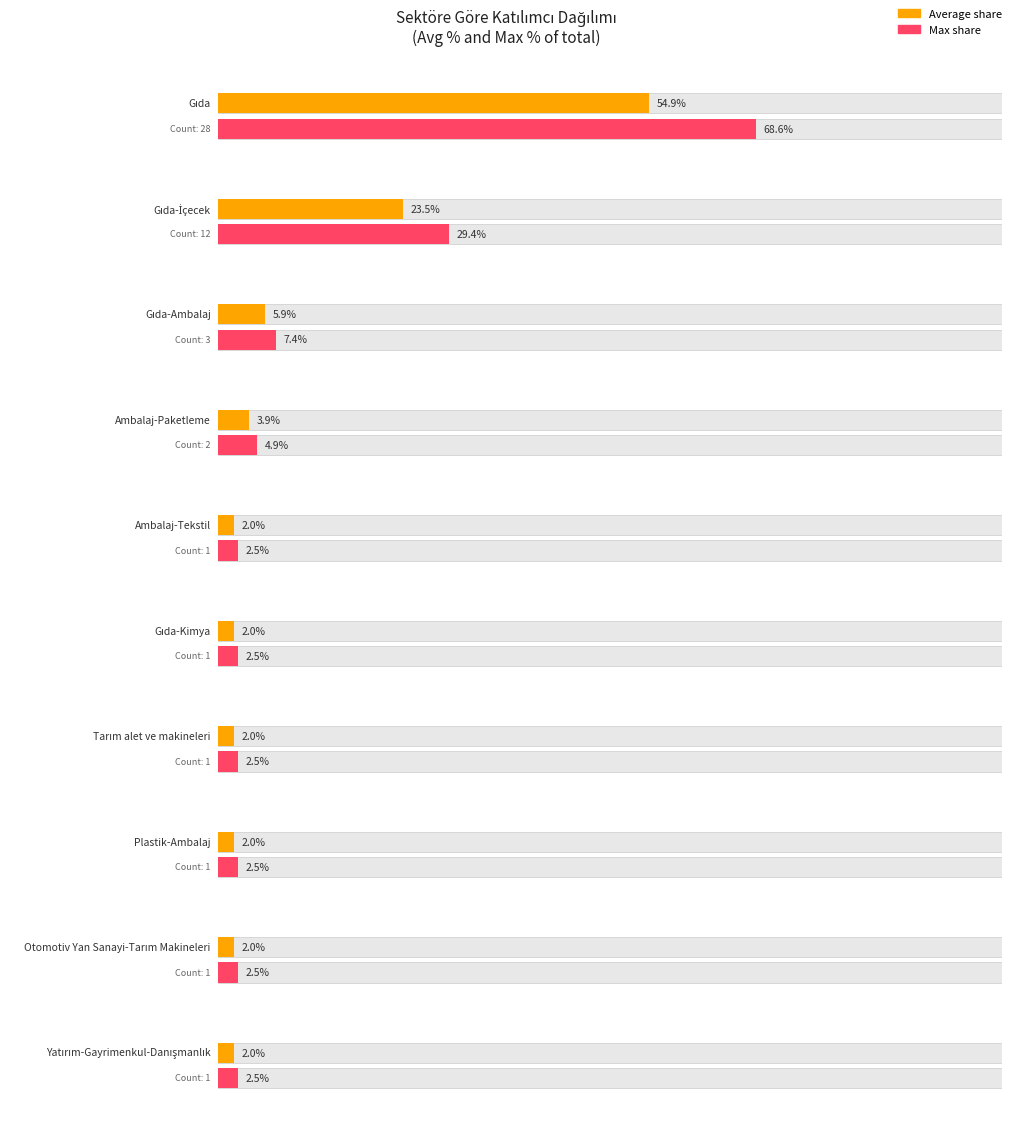

Rank the categories by value from highest to lowest.

Gıda, Gıda-İçecek, Gıda-Ambalaj, Ambalaj-Paketleme, Ambalaj-Tekstil, Gıda-Kimya, Tarım alet ve makineleri, Plastik-Ambalaj, Otomotiv Yan Sanayi-Tarım Makineleri, Yatırım-Gayrimenkul-Danışmanlık